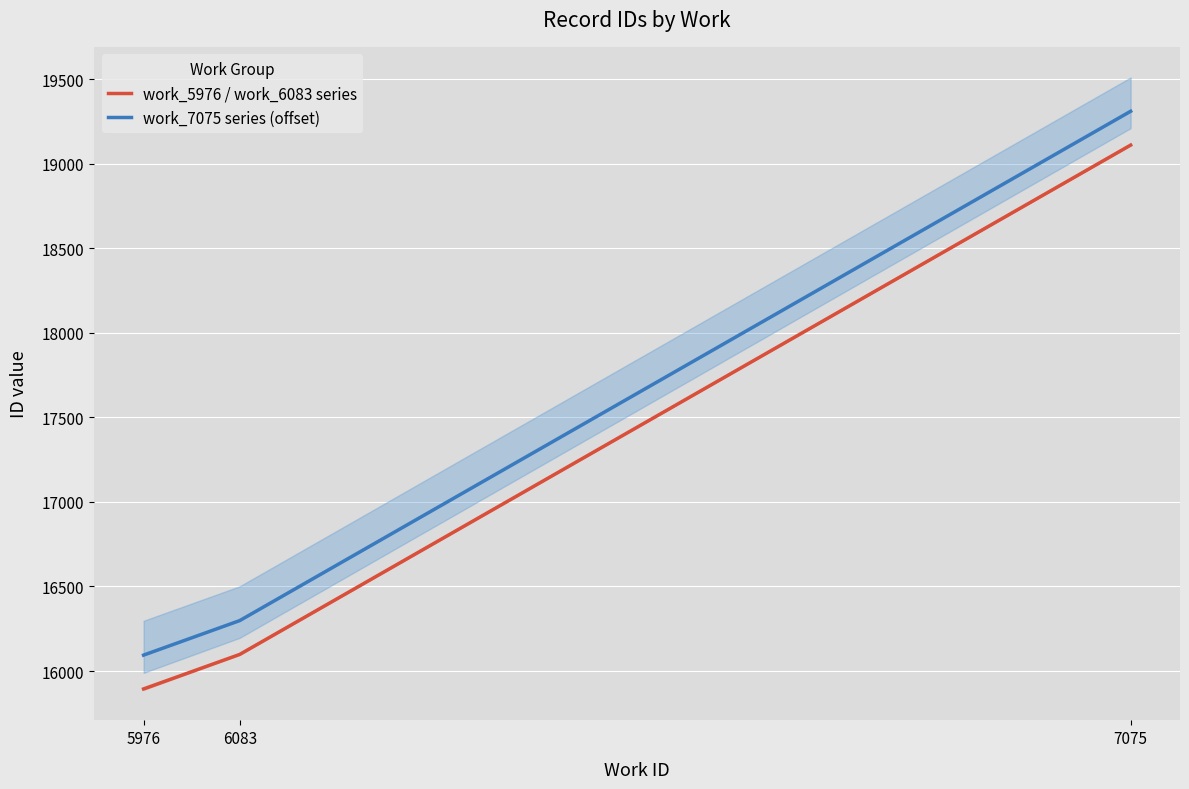

What is the minimum value for work_5976 / work_6083 series?

15894